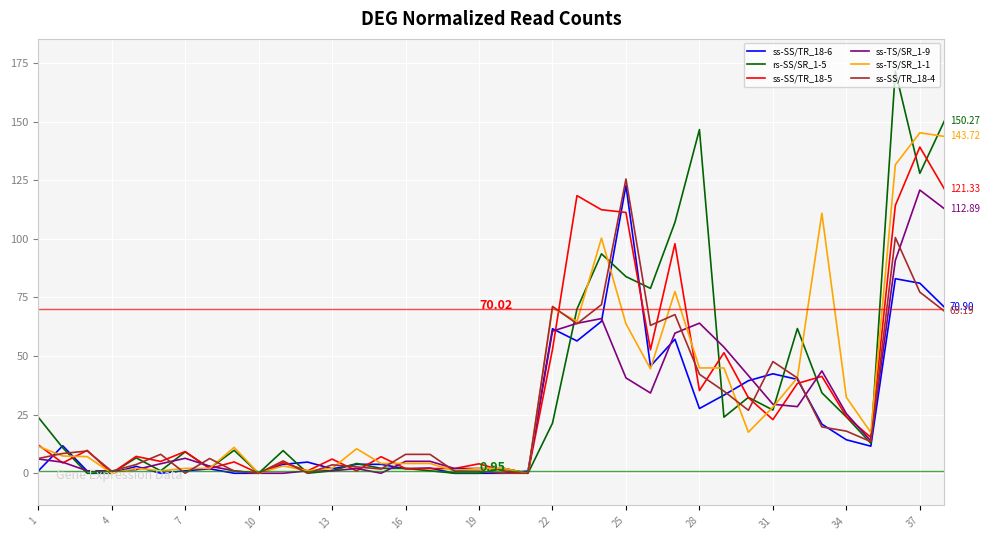

Which series has the largest range (max minus min)?

rs-SS/SR_1-5